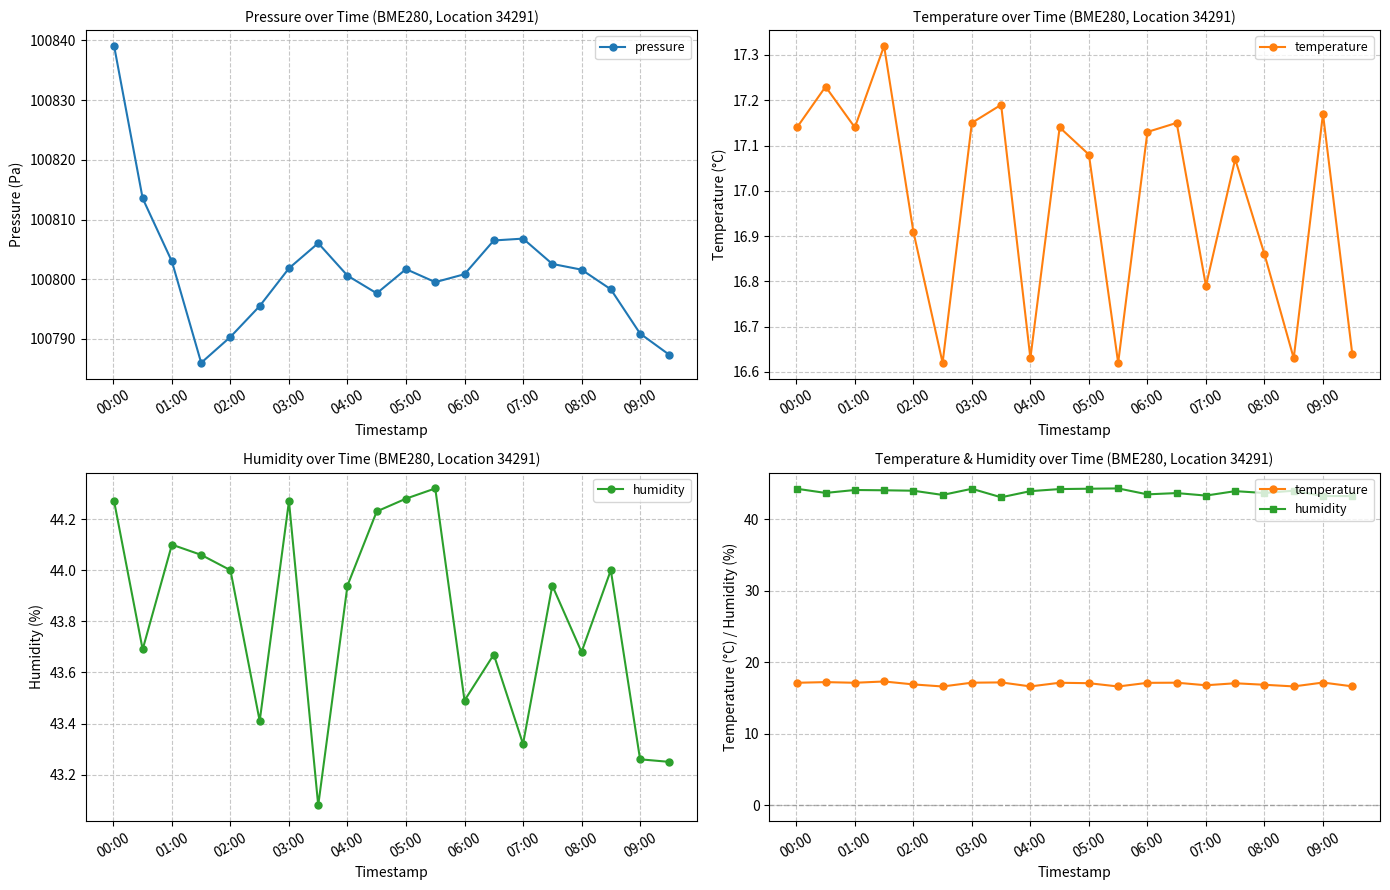

How many data points in pressure are less than 100801?

10